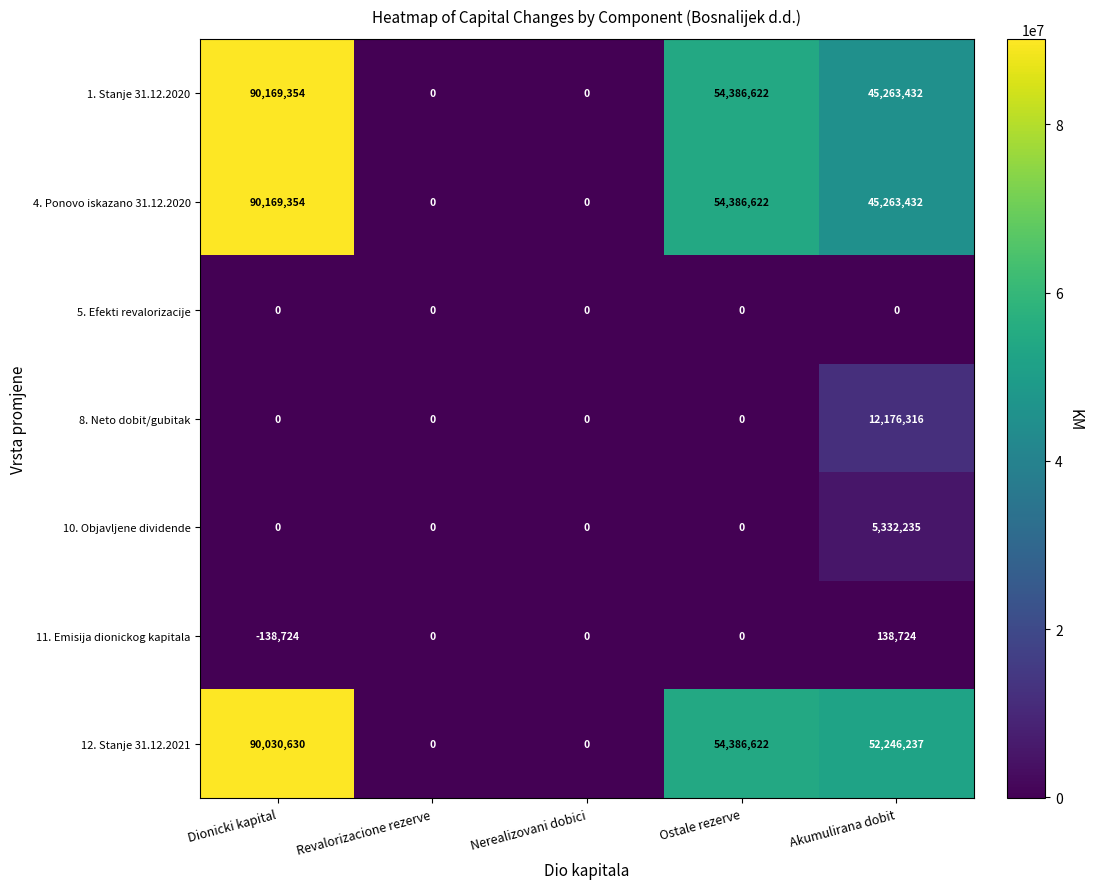

What is the average value of the 4. Ponovo iskazano 31.12.2020 series?

37963882